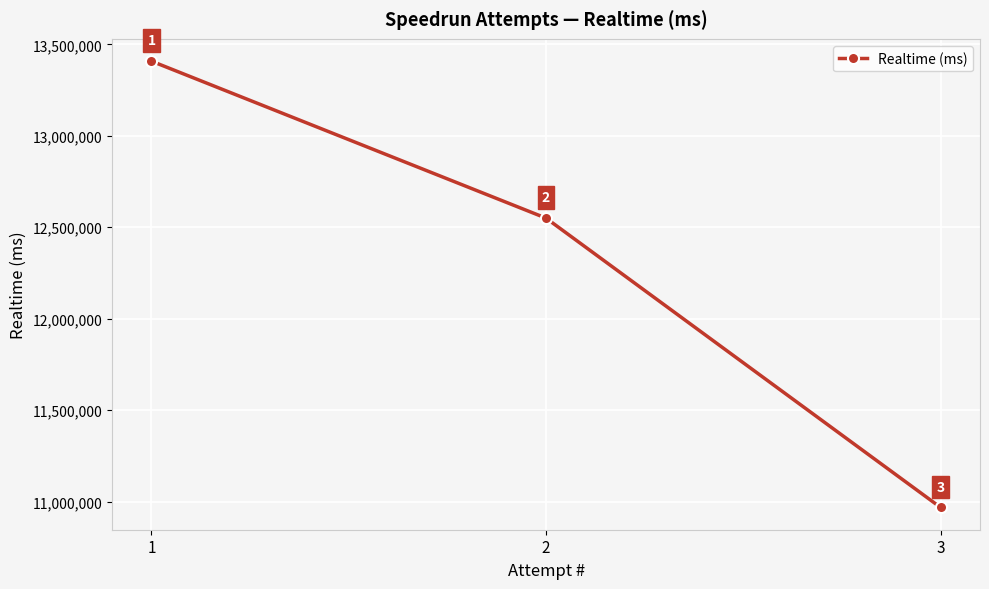

Which has a higher value, 3 or 2?

2